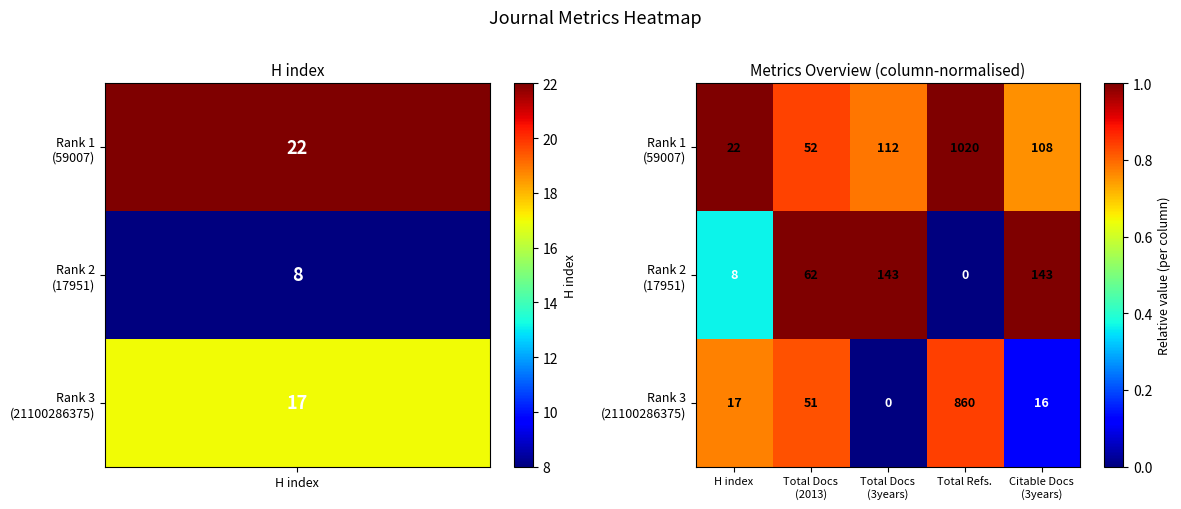

What is the total value across all series at H index?

47